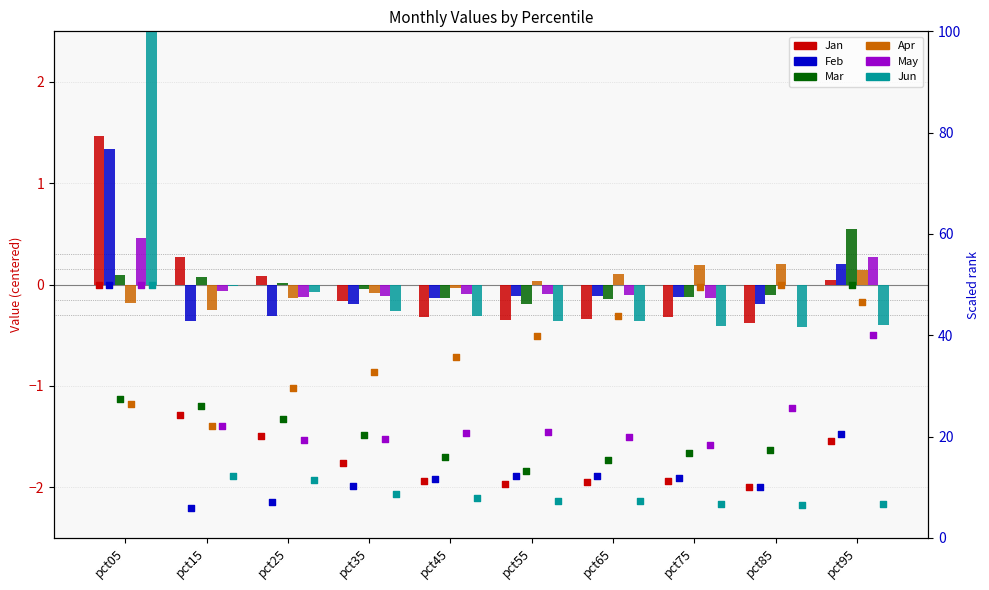

What are all the series names shown in the legend?

Jan, Feb, Mar, Apr, May, Jun